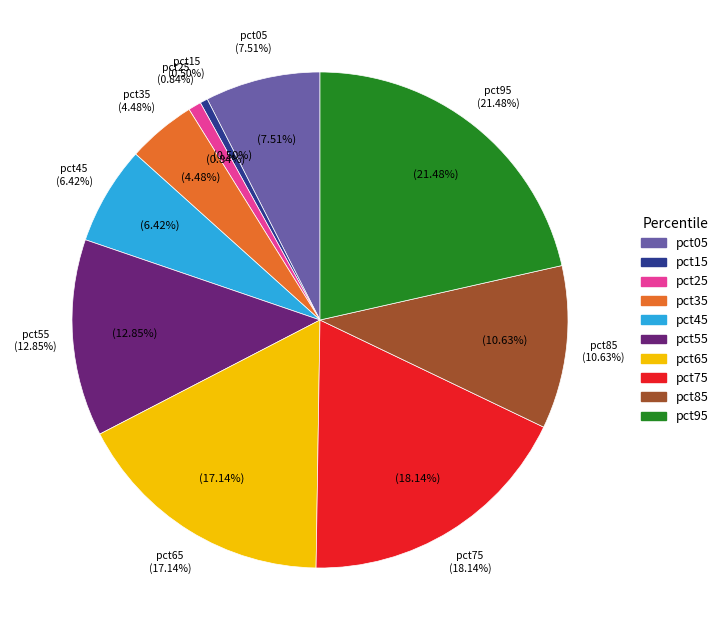

Is it true that pct25 is 1% of the pie?

True